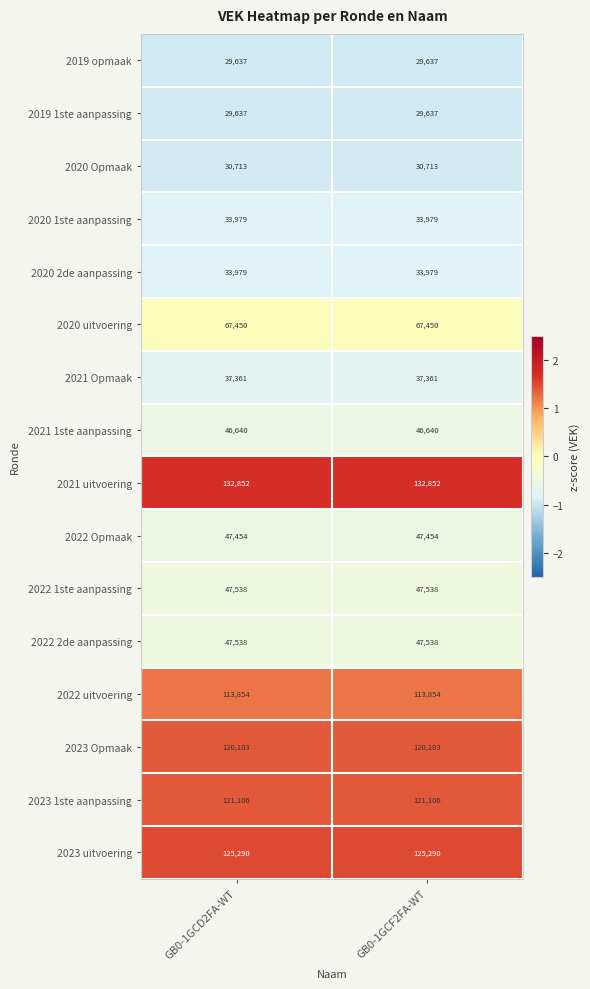

Is it true that 2022 uitvoering equals 51243 at GB0-1GCD2FA-WT?

False